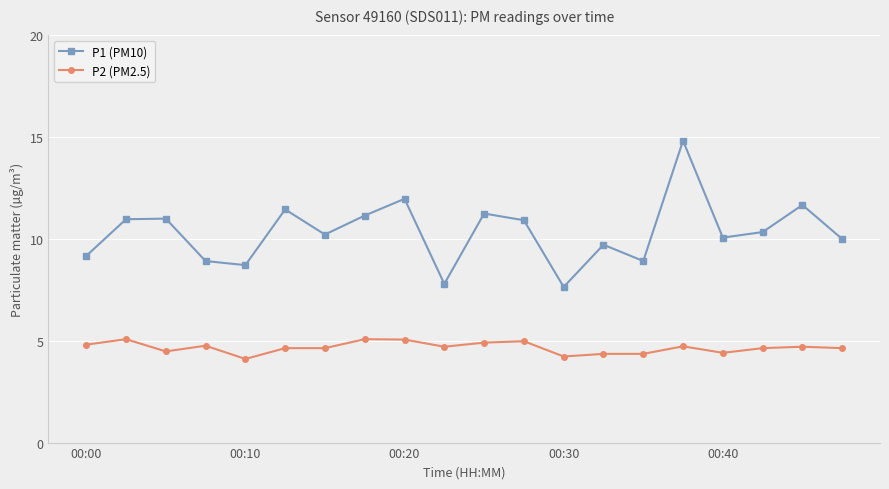

What is the value of the P1 (PM10) point at the 3rd from the left?

11.0